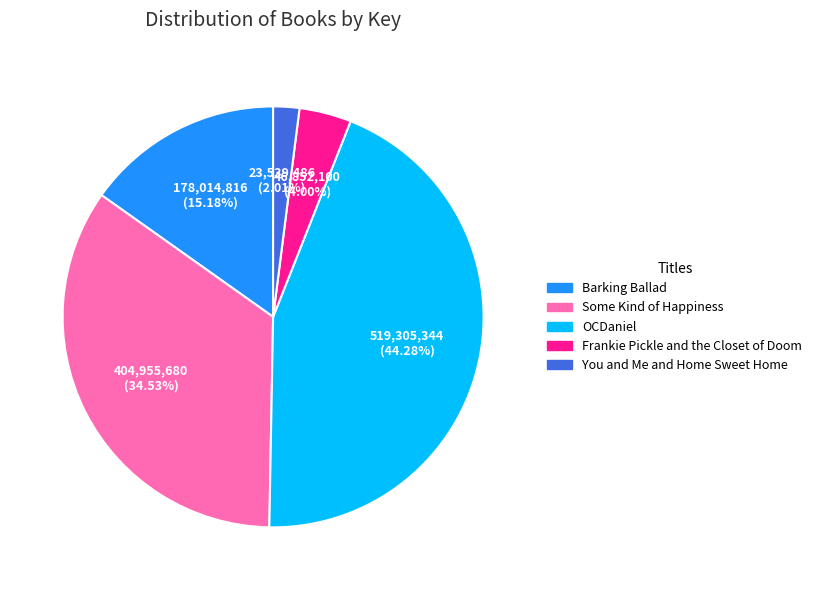

To the nearest percent, what portion does You and Me and Home Sweet Home represent?

2%